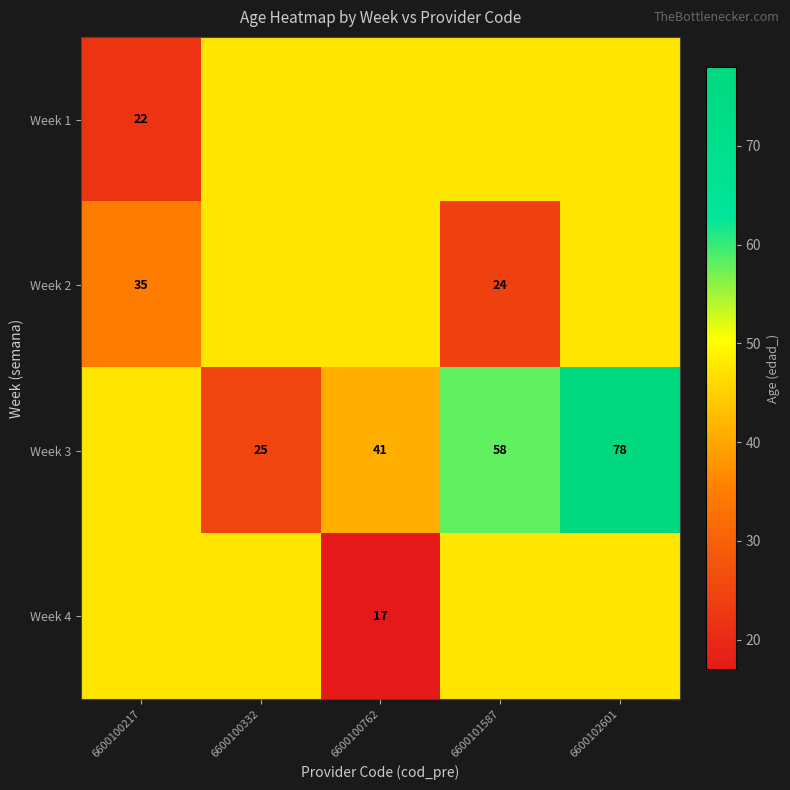

True or false: Week 2 has a value of 24.1 at 6600100217.

False